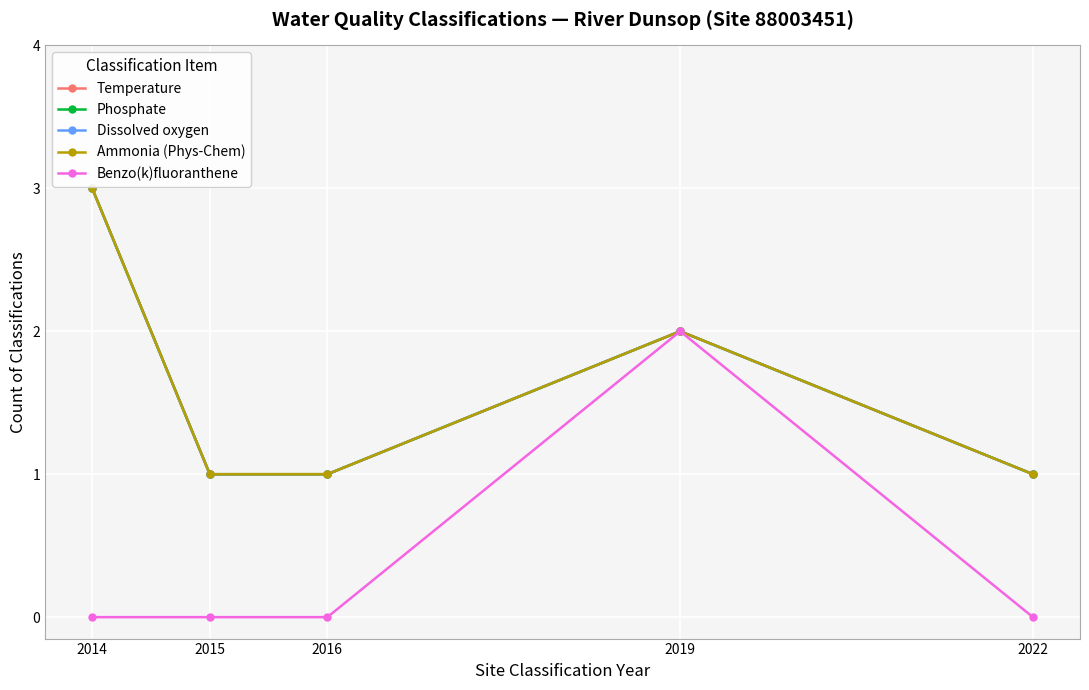

Is this an area chart (filled region under the line)?

No